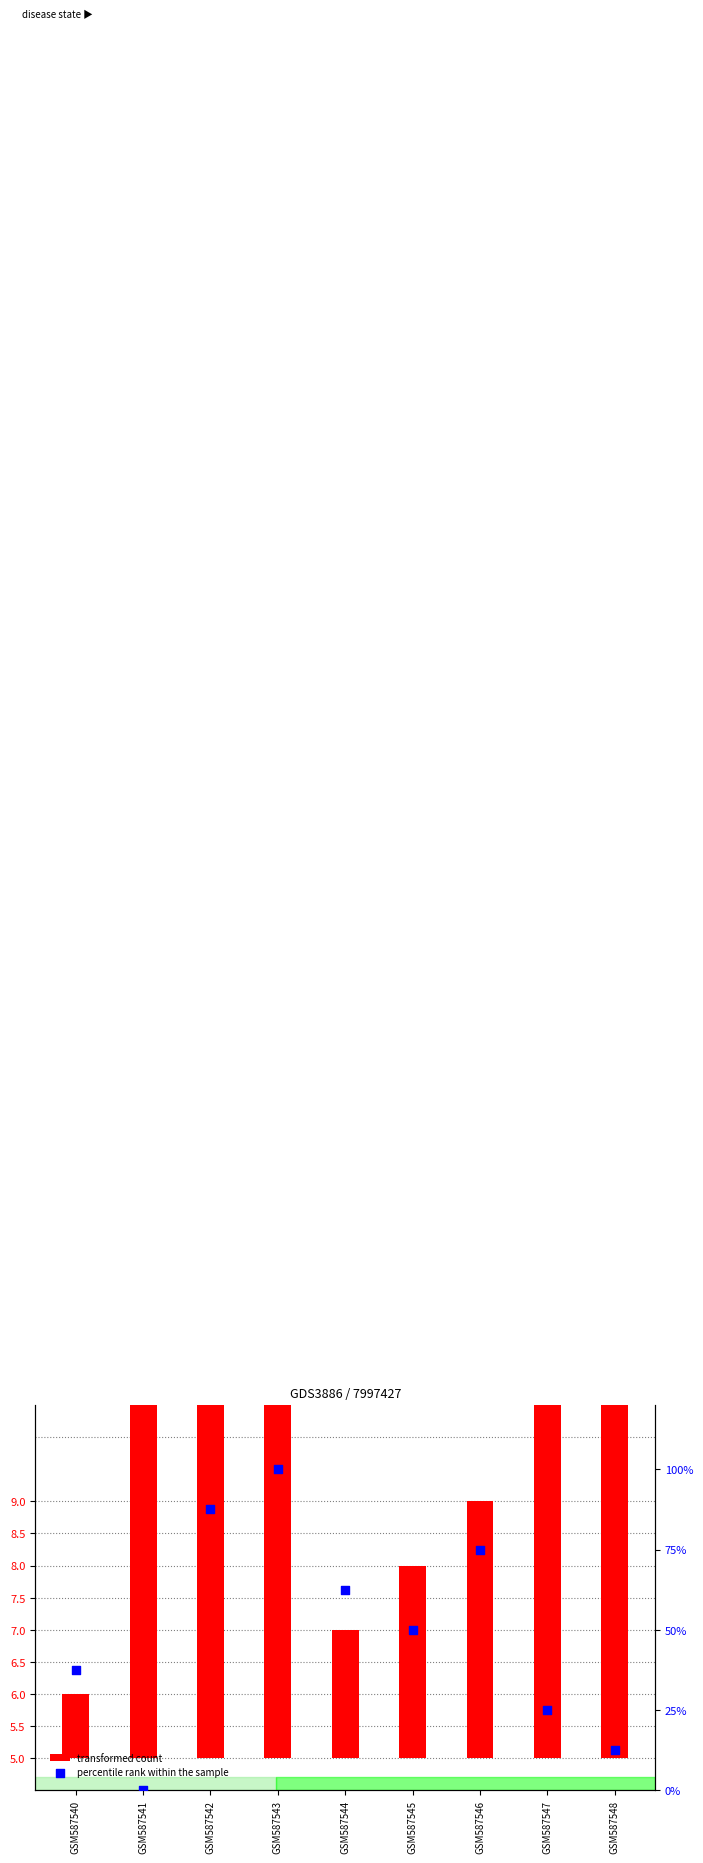

What are all the series names shown in the legend?

transformed count, percentile rank within the sample